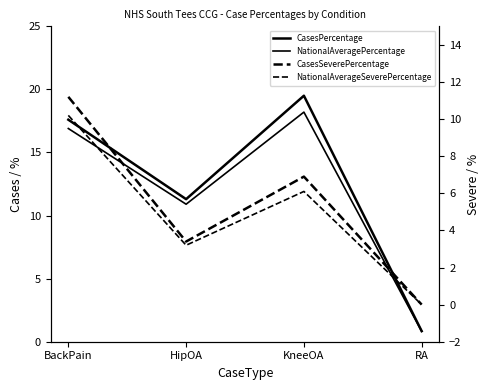

How many categories are shown in the chart?

4